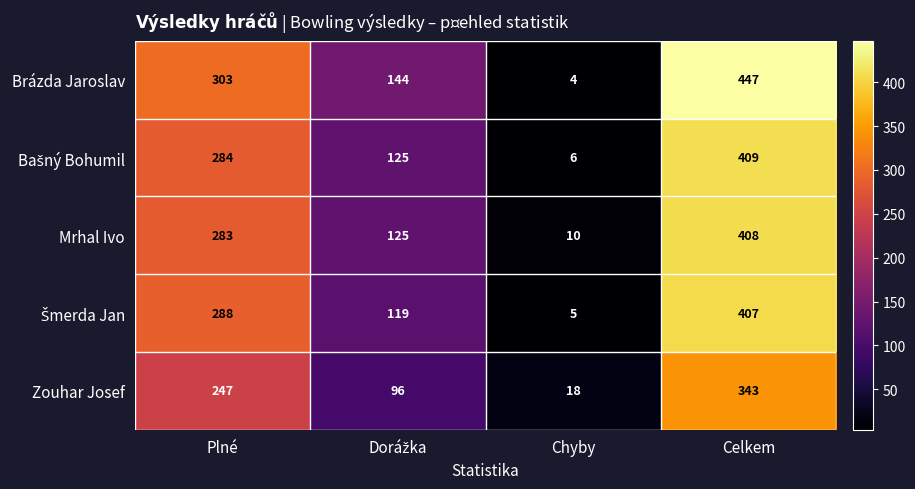

What is the difference between the maximum and minimum values in the Brázda Jaroslav series?

443